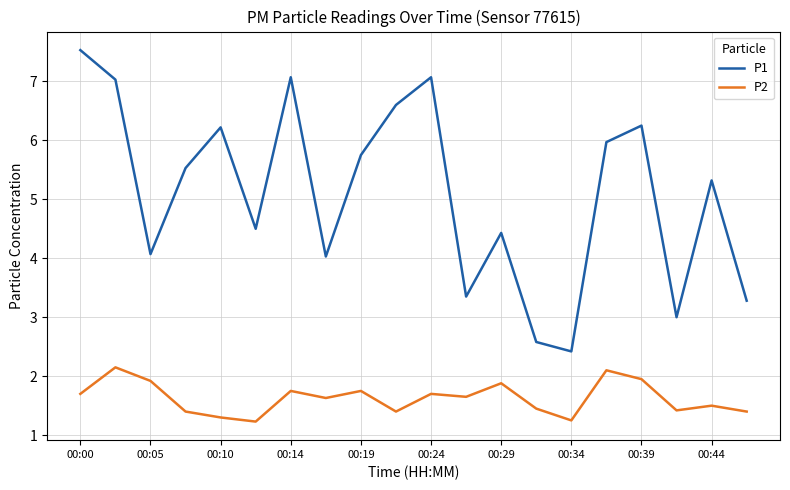

In P1, how many points are higher than both neighbors (excluding endpoints)?

6